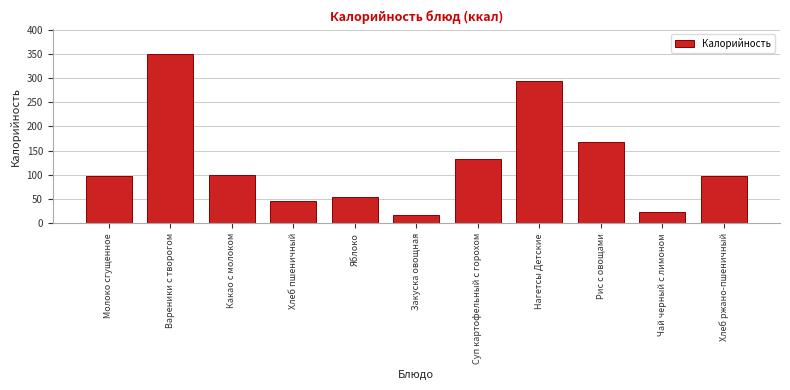

At which category does the chart reach its peak across all series?

Вареники с творогом